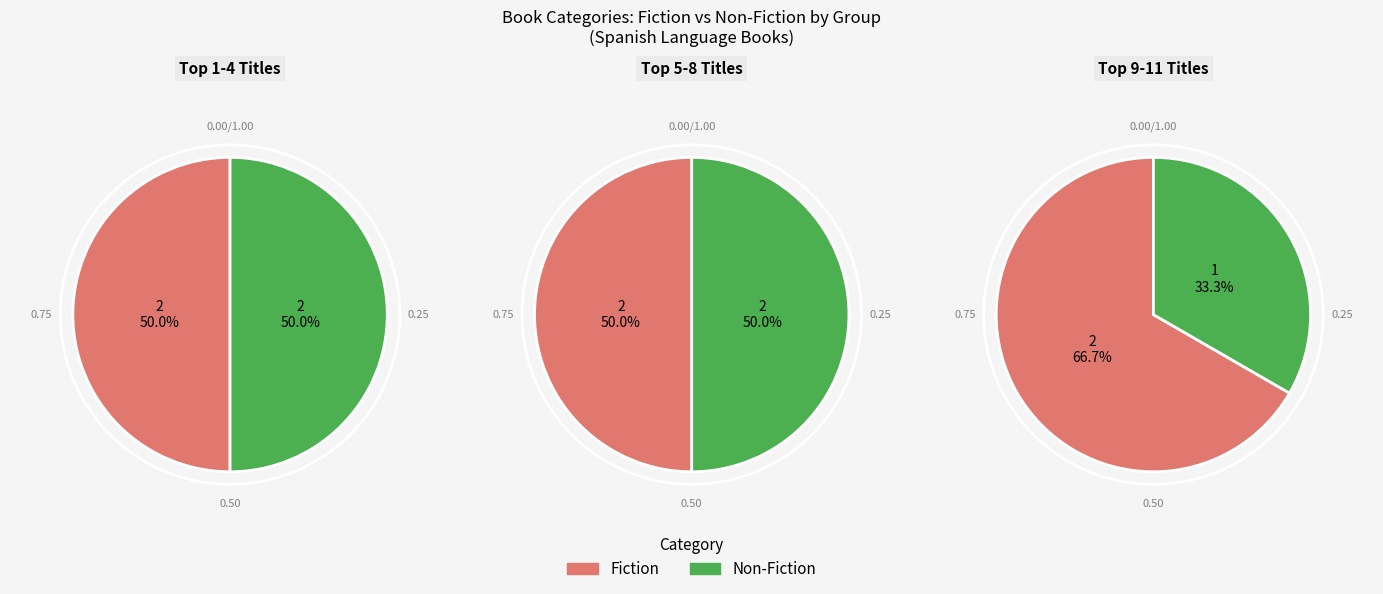

What is the largest slice in the pie chart?

Fiction